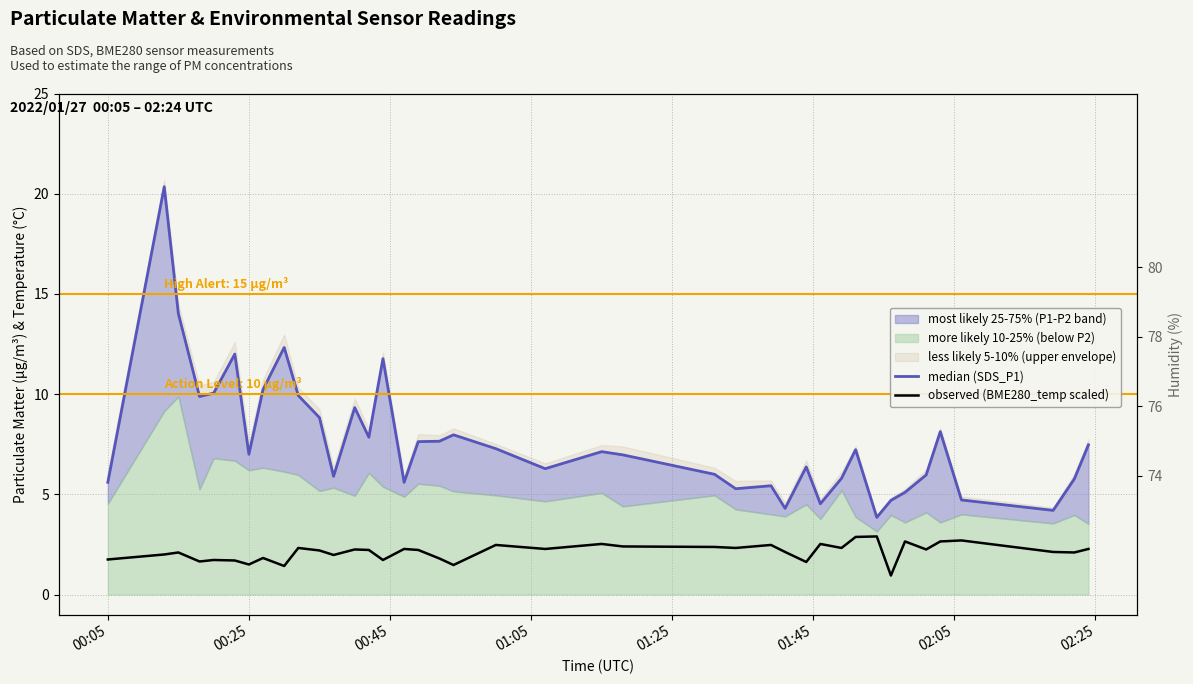

Which series has the largest total across all categories?

median (SDS_P1)